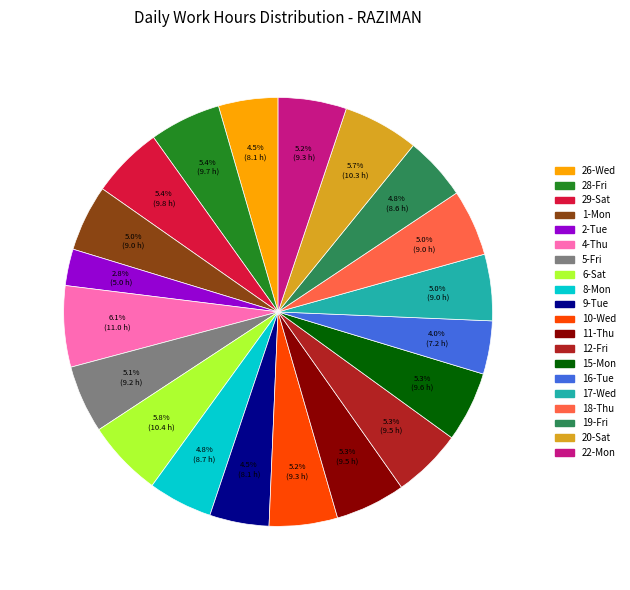

Is there a majority slice in this chart?

No